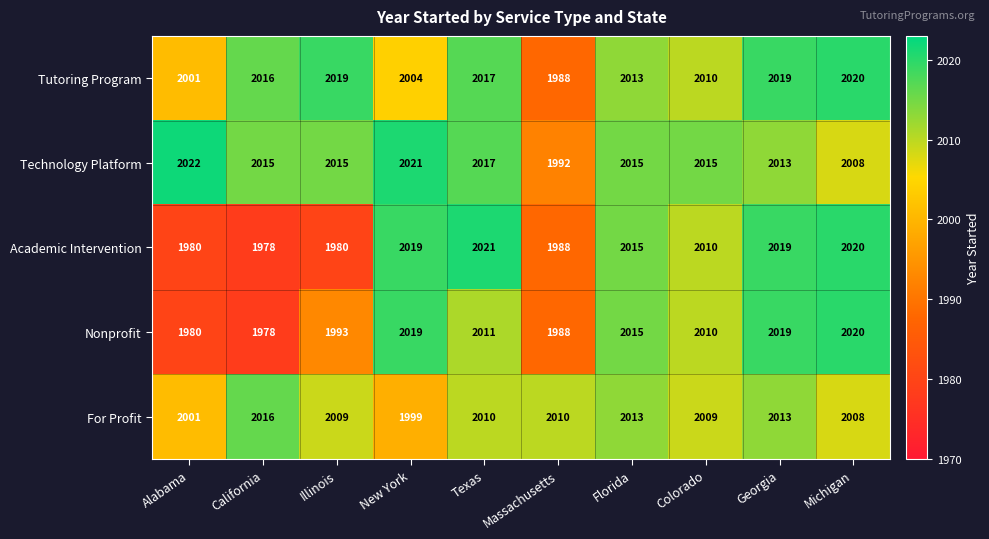

What is the highest value of the Tutoring Program series?

2020